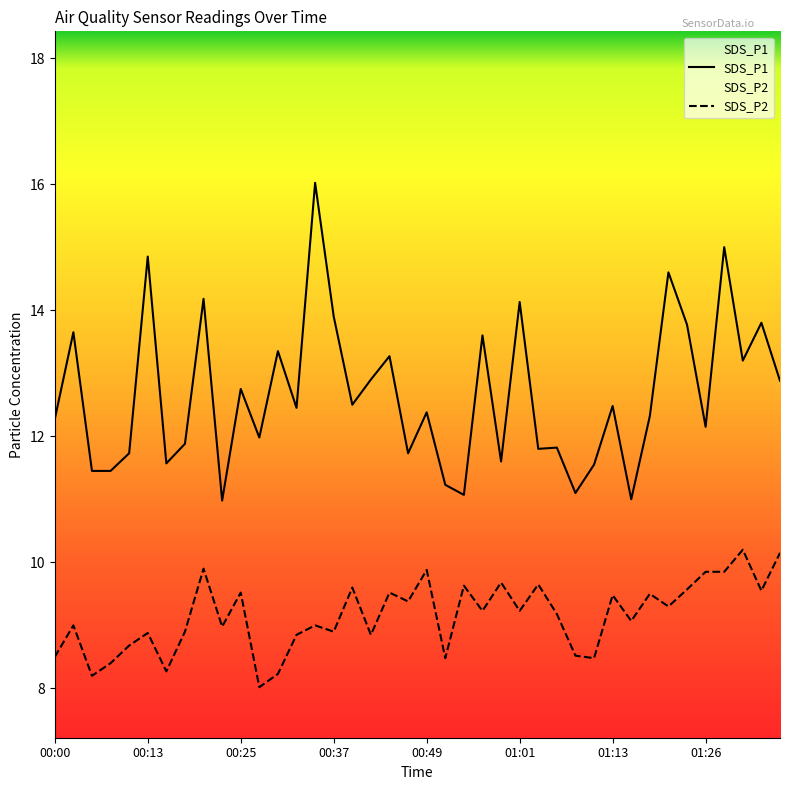

Reading left to right, what are all the values shown in this chart?

SDS_P1: 12.3	13.7	11.4	11.4	11.7	14.8	11.6	11.9	14.2	11.0	12.8	12.0	13.3	12.4	16.0	13.9	12.5	12.9	13.3	11.7	12.4	11.2	11.1	13.6	11.6	14.1	11.8	11.8	11.1	11.6	12.5	11.0	12.3	14.6	13.8	12.2	15.0	13.2	13.8	12.9
SDS_P2: 8.5	9.0	8.2	8.4	8.7	8.9	8.3	8.9	9.9	9.0	9.5	8.0	8.2	8.8	9.0	8.9	9.6	8.8	9.5	9.4	9.9	8.5	9.6	9.2	9.7	9.2	9.7	9.2	8.5	8.5	9.5	9.1	9.5	9.3	9.6	9.8	9.8	10.2	9.6	10.2